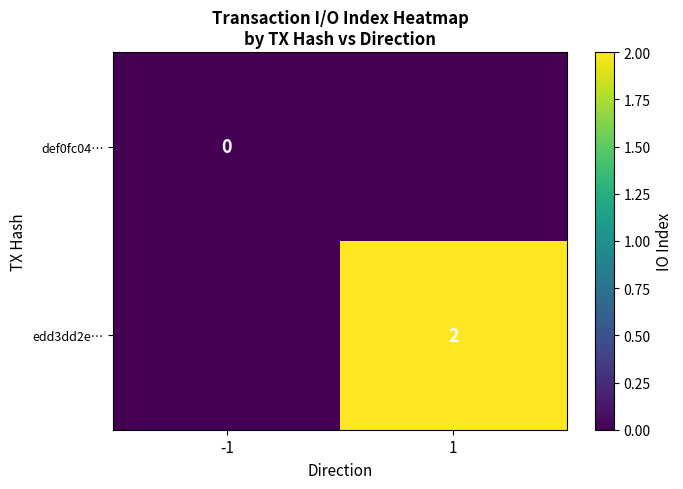

The value of edd3dd2e… at 1 is 3. True or false?

False